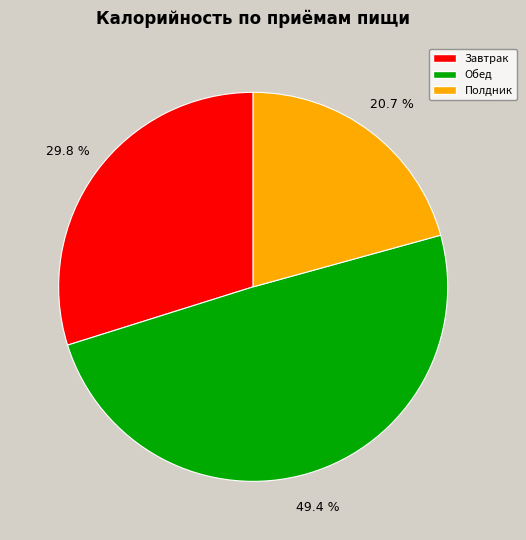

What is the smallest slice in the pie chart?

Полдник